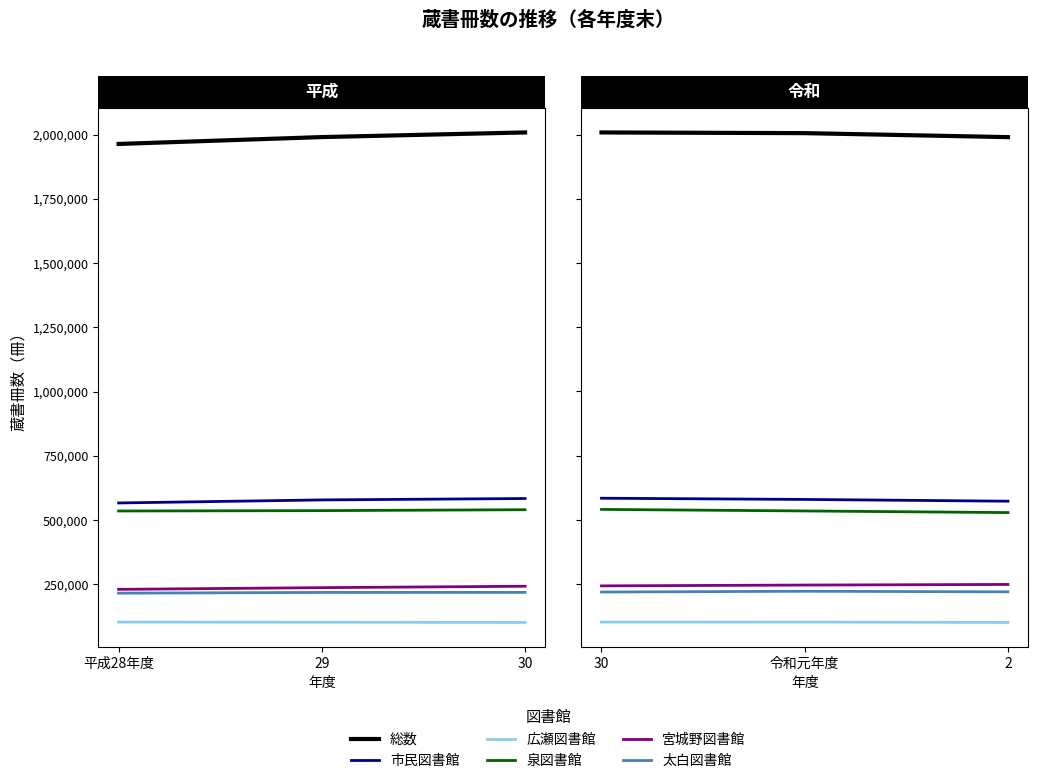

Read the 太白図書館 value at 令和元年度, to the nearest 100.

221700